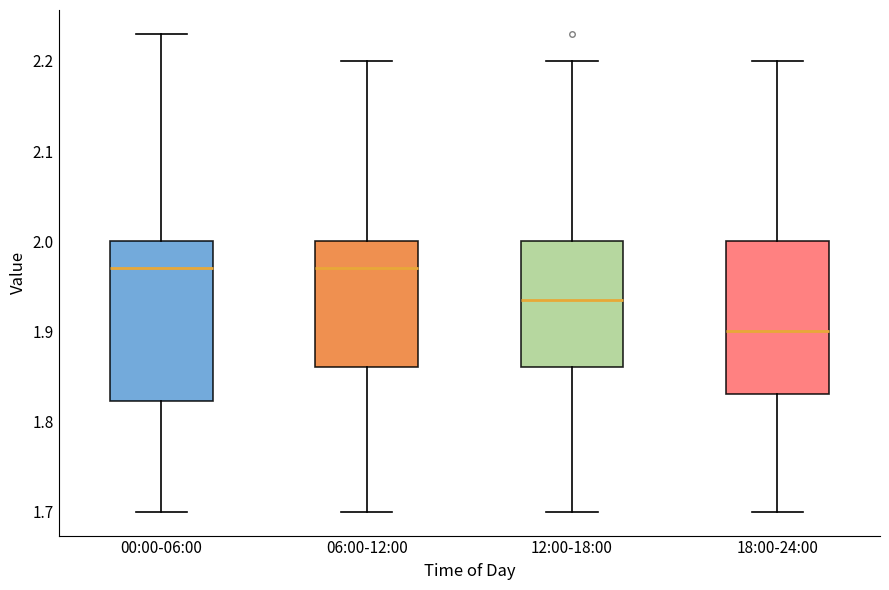

Reading left to right, transcribe this box plot: for each box, give where its median line is, the range the box spans, and where its two whiskers end, as read against the y-axis. The values are not printed on the chart, so give them approximately, as read against the axis.

00:00-06:00: median 1.97, box 1.82 to 2.00, whiskers 1.70 to 2.23
06:00-12:00: median 1.97, box 1.86 to 2.00, whiskers 1.70 to 2.20
12:00-18:00: median 1.94, box 1.86 to 2.00, whiskers 1.70 to 2.20
18:00-24:00: median 1.90, box 1.83 to 2.00, whiskers 1.70 to 2.20